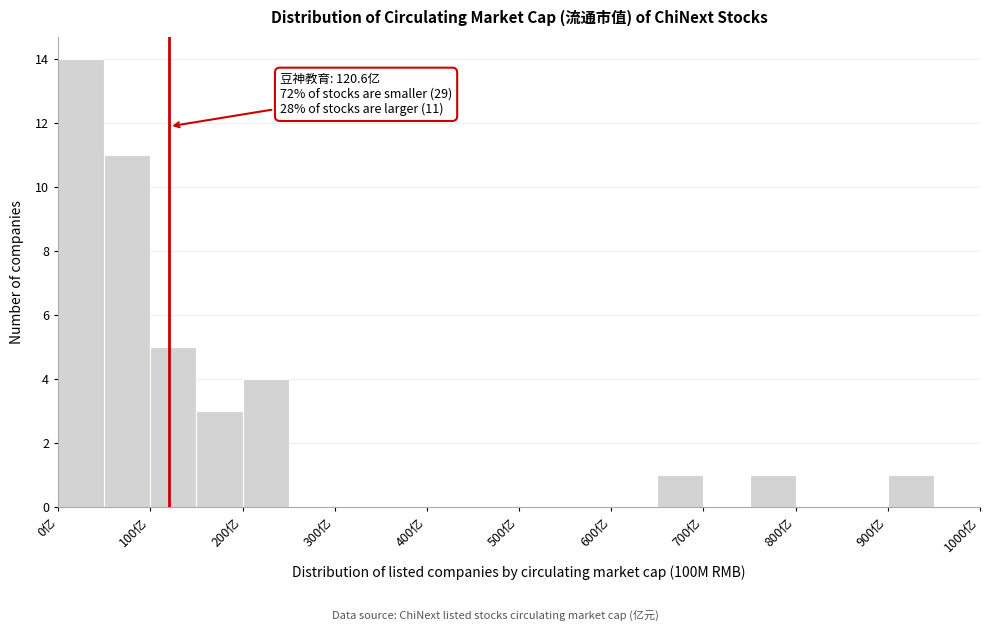

Over which range of the x-axis is the bar tallest?

0 to 50